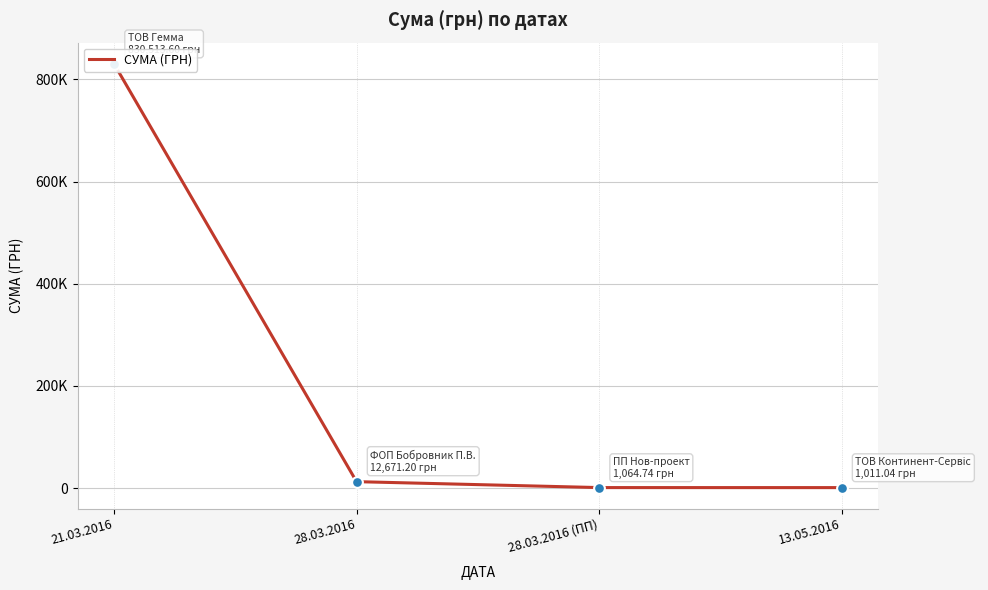

Approximately how many times larger is the value at 28.03.2016 compared to 28.03.2016 (ПП)?

11.9